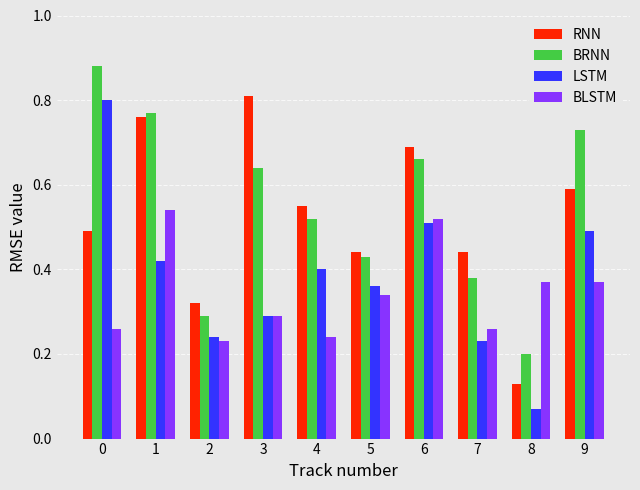

What is the sum of all LSTM values?

3.8